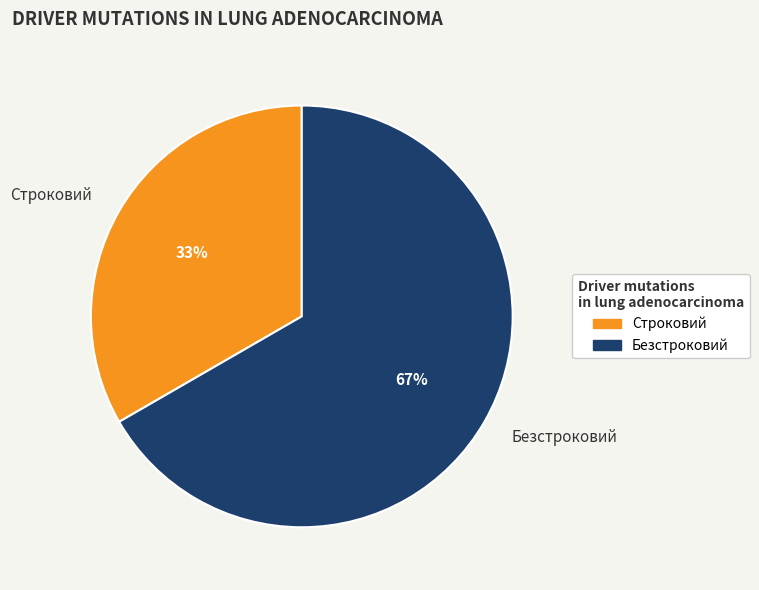

True or false: Безстроковий accounts for 67% of the total.

True